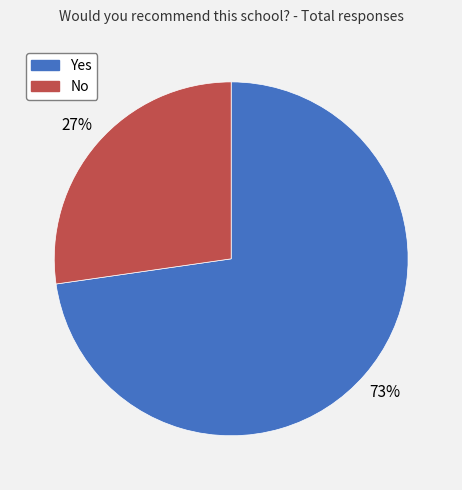

To the nearest percent, what portion does No represent?

27%